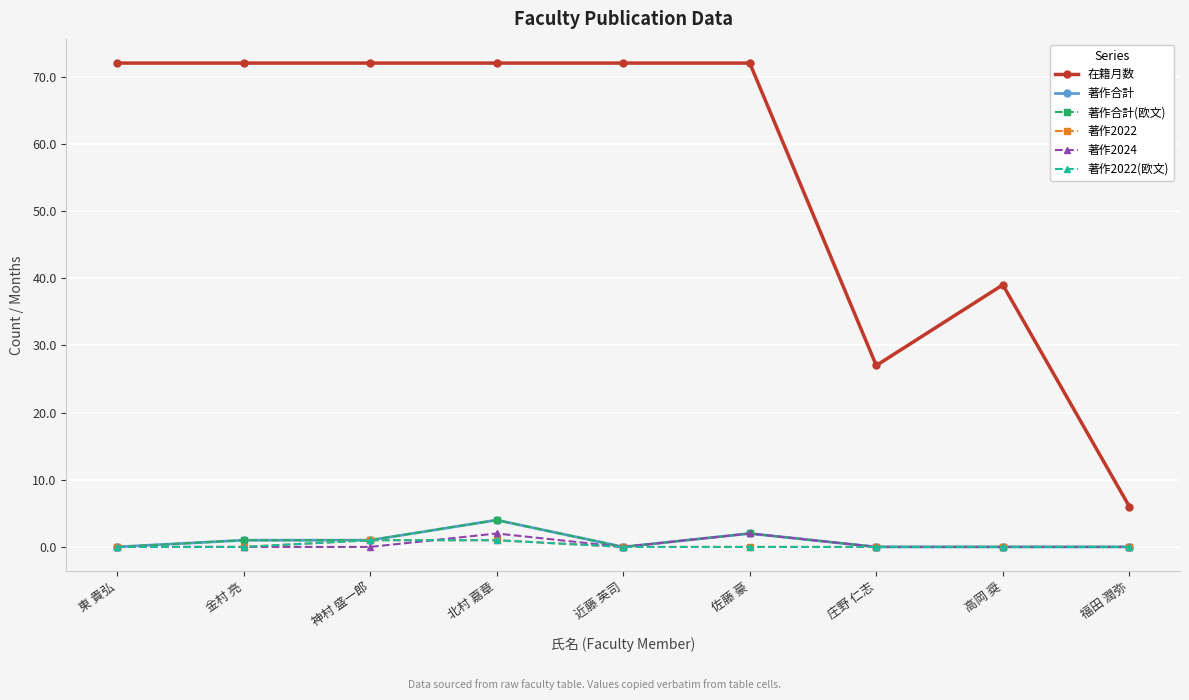

Where is the first local maximum for 著作2024?

北村 嘉章